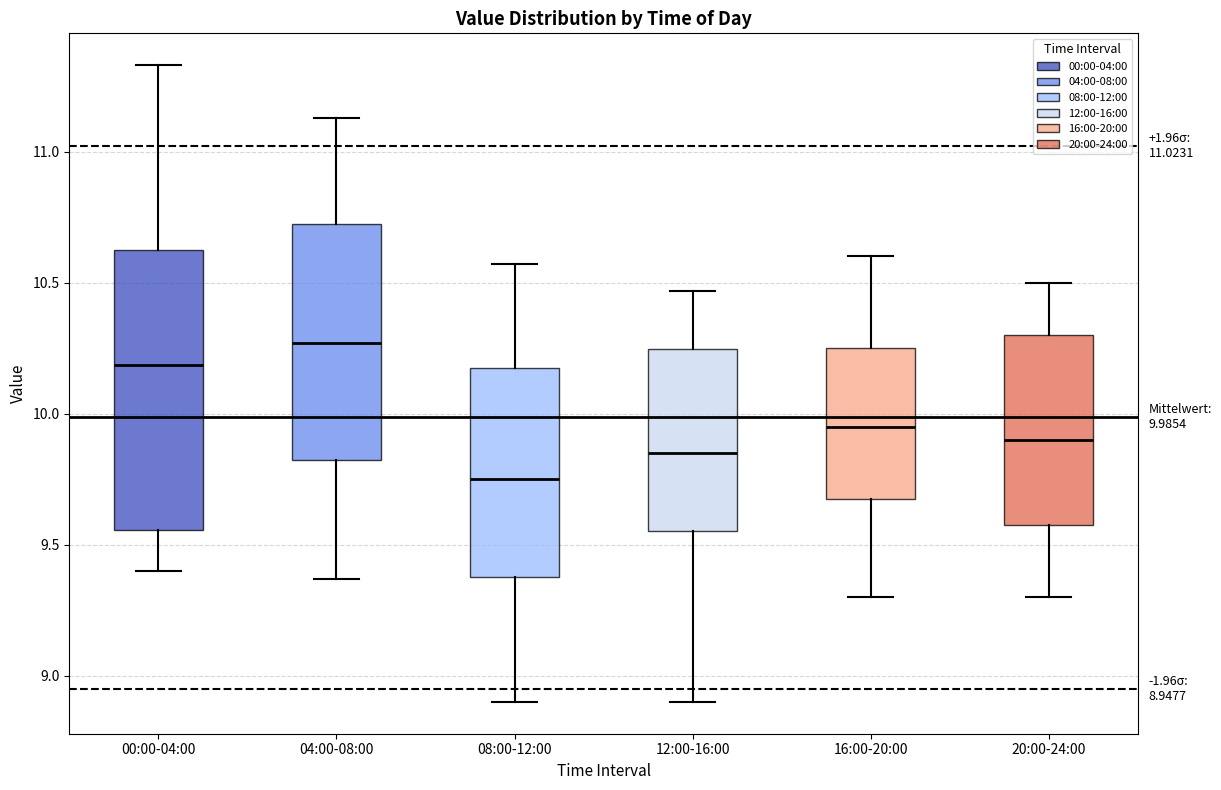

Which box is the tallest, from its lower edge to its upper edge?

00:00-04:00